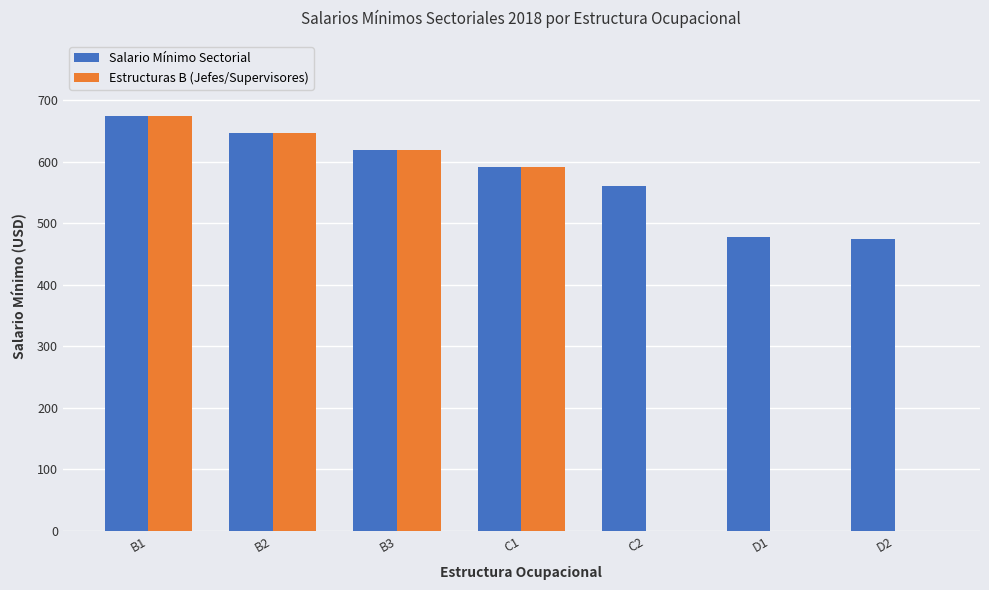

At which label is Salario Mínimo Sectorial closest to 574?

C2